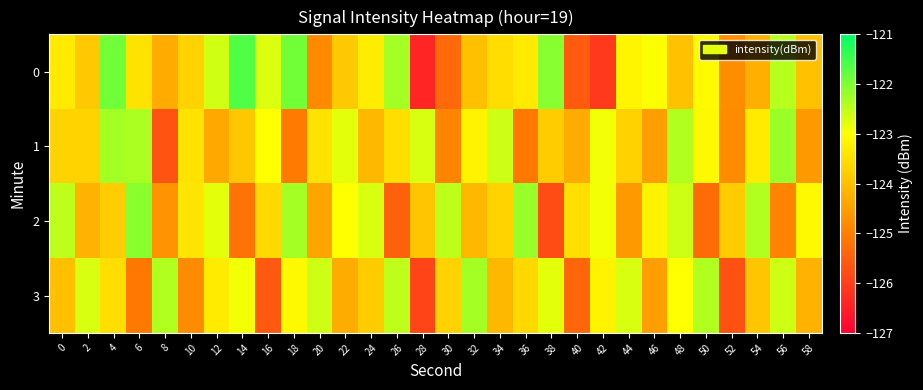

Between 52 and 8, which is larger?

8